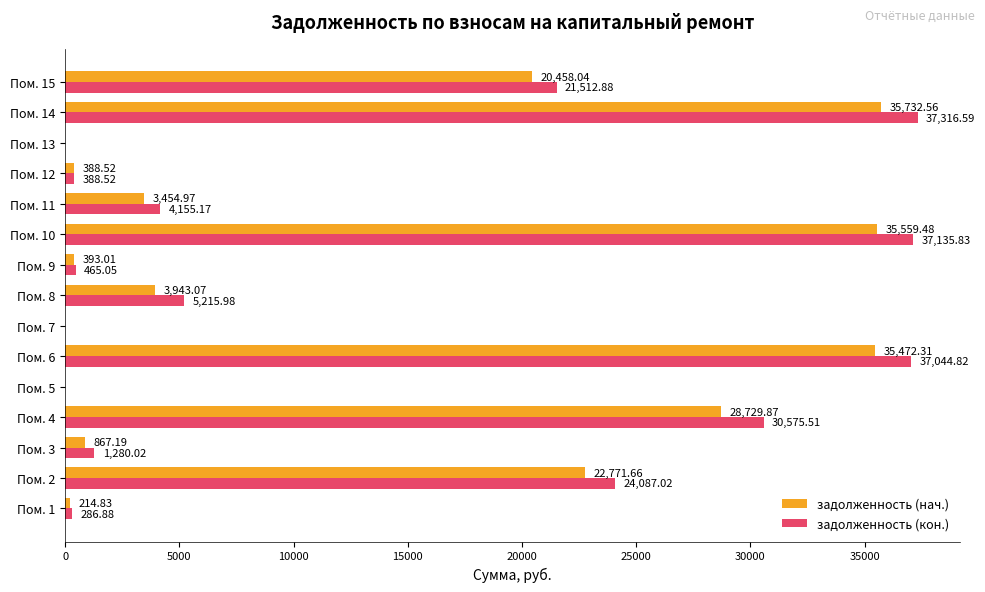

Between Пом. 4 and Пом. 9, which series saw the biggest shift?

задолженность (кон.)